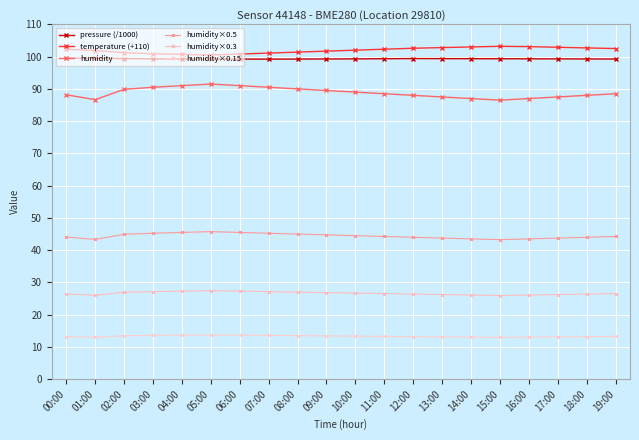

What is the label of the 1st point from the right?

19:00